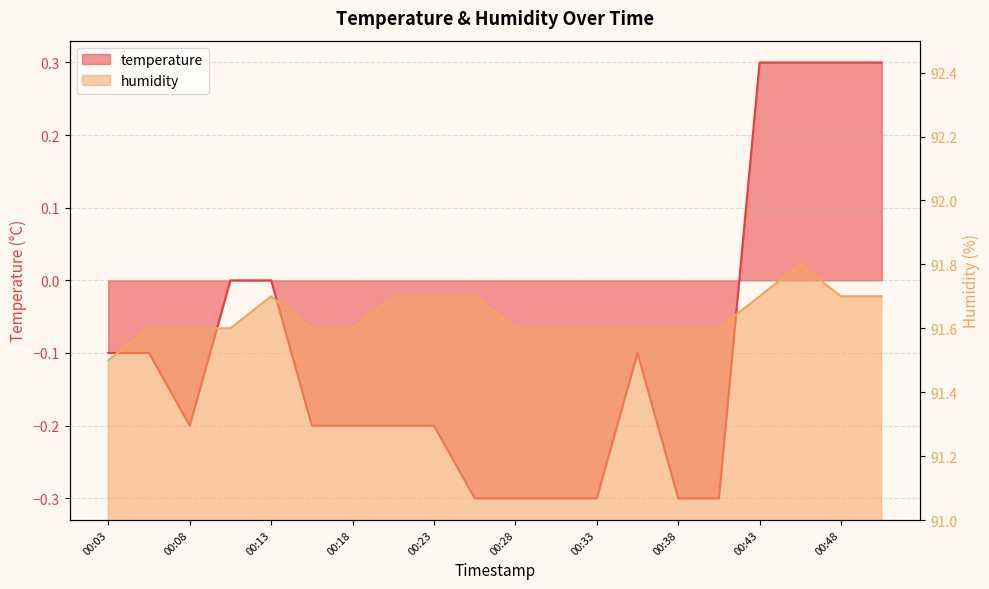

At which label does humidity reach its peak?

00:46